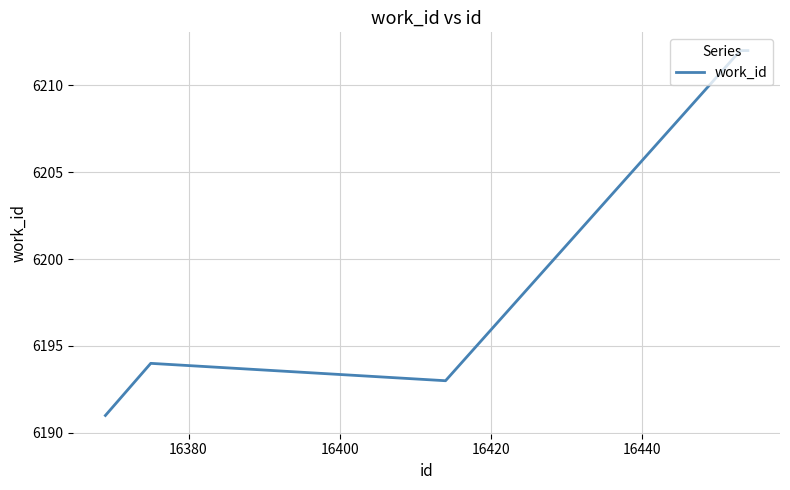

What is the smallest value displayed?

6191